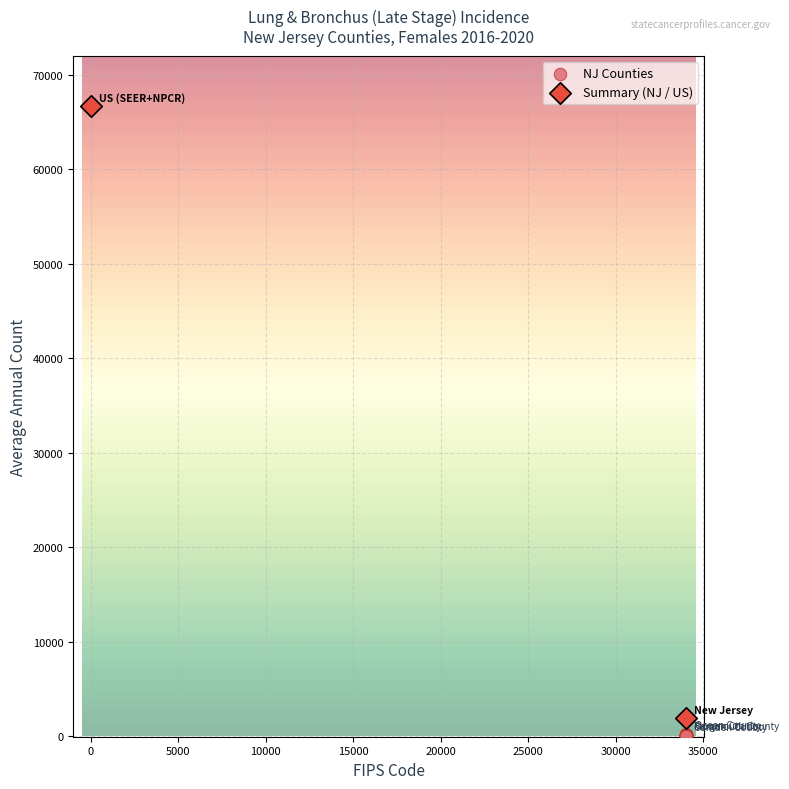

What are all the series names shown in the legend?

NJ Counties, Summary (NJ / US)